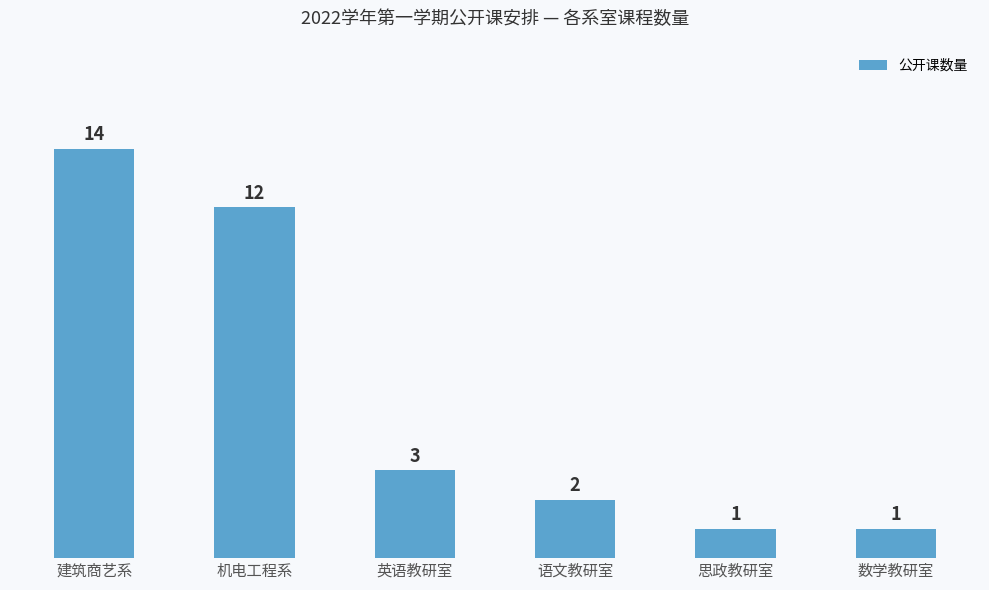

Reading right to left, transcribe all the data shown in this chart.

数学教研室=1	思政教研室=1	语文教研室=2	英语教研室=3	机电工程系=12	建筑商艺系=14